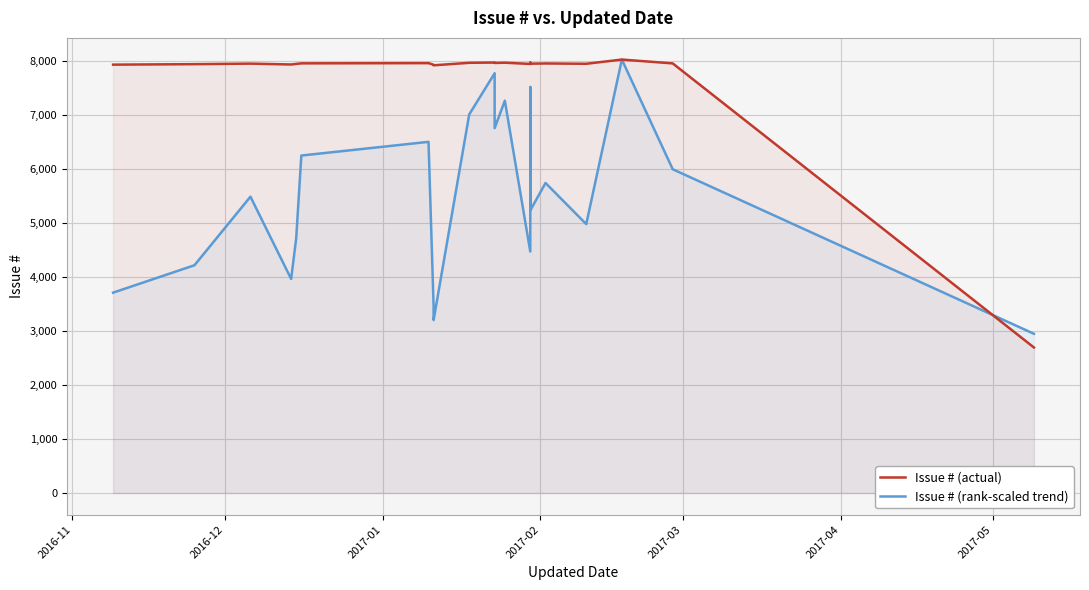

What is the total value across all series at 2016-11?

11637.2